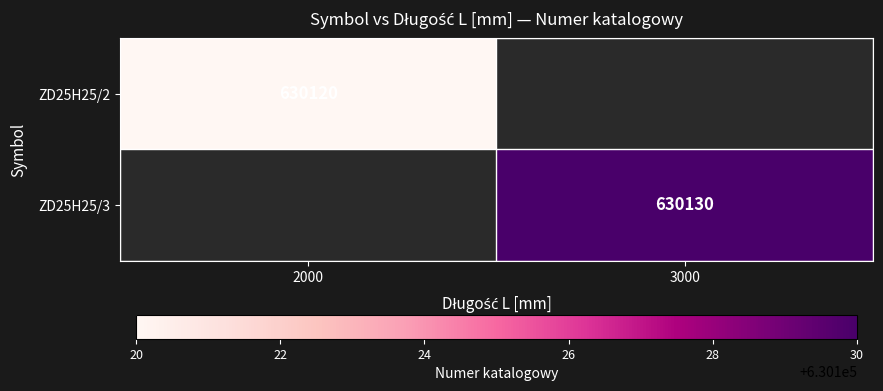

What is the maximum value shown in the chart?

630130.0